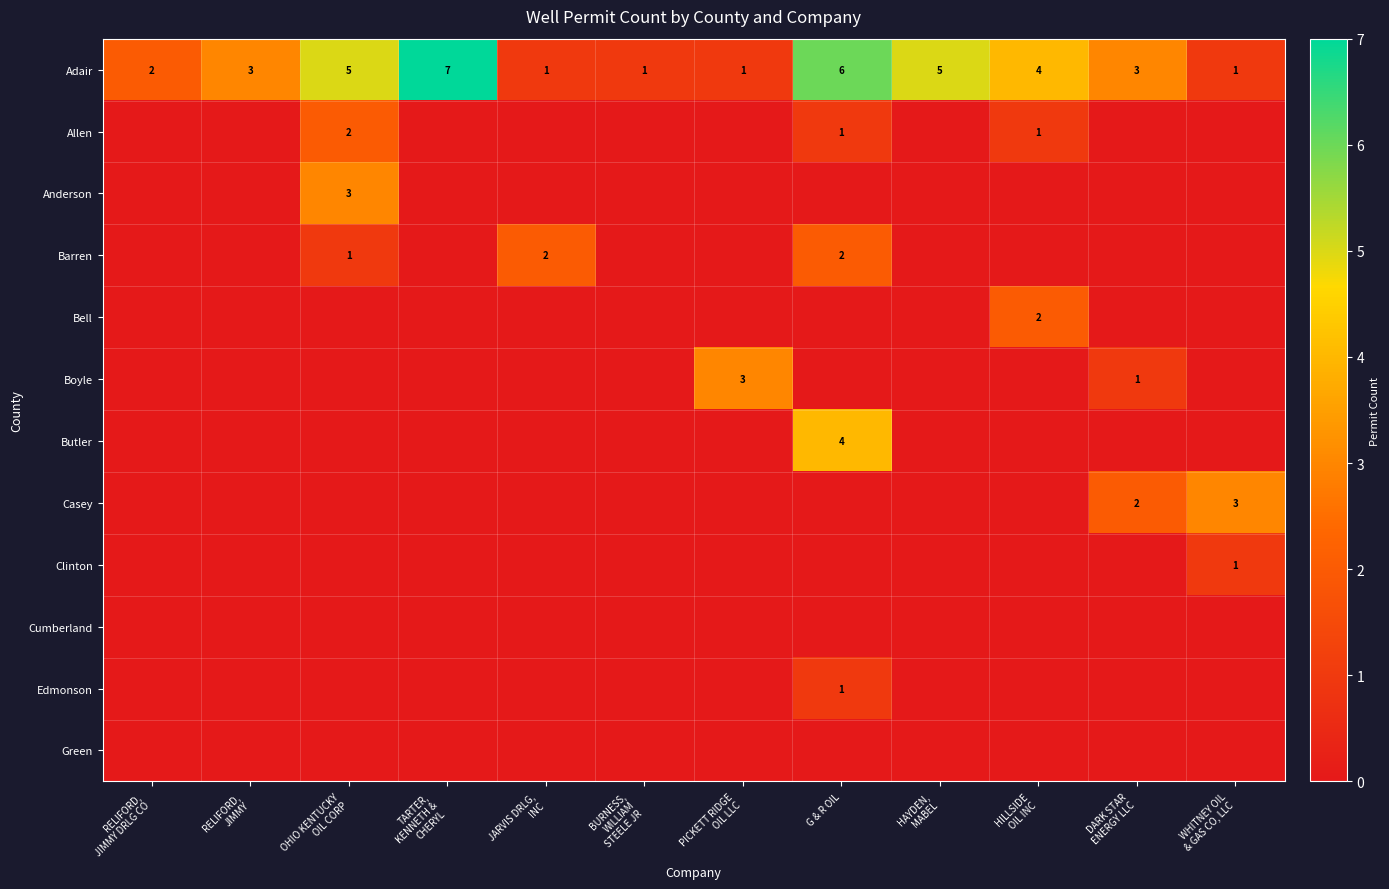

How many Adair values are between 1 and 5?

10